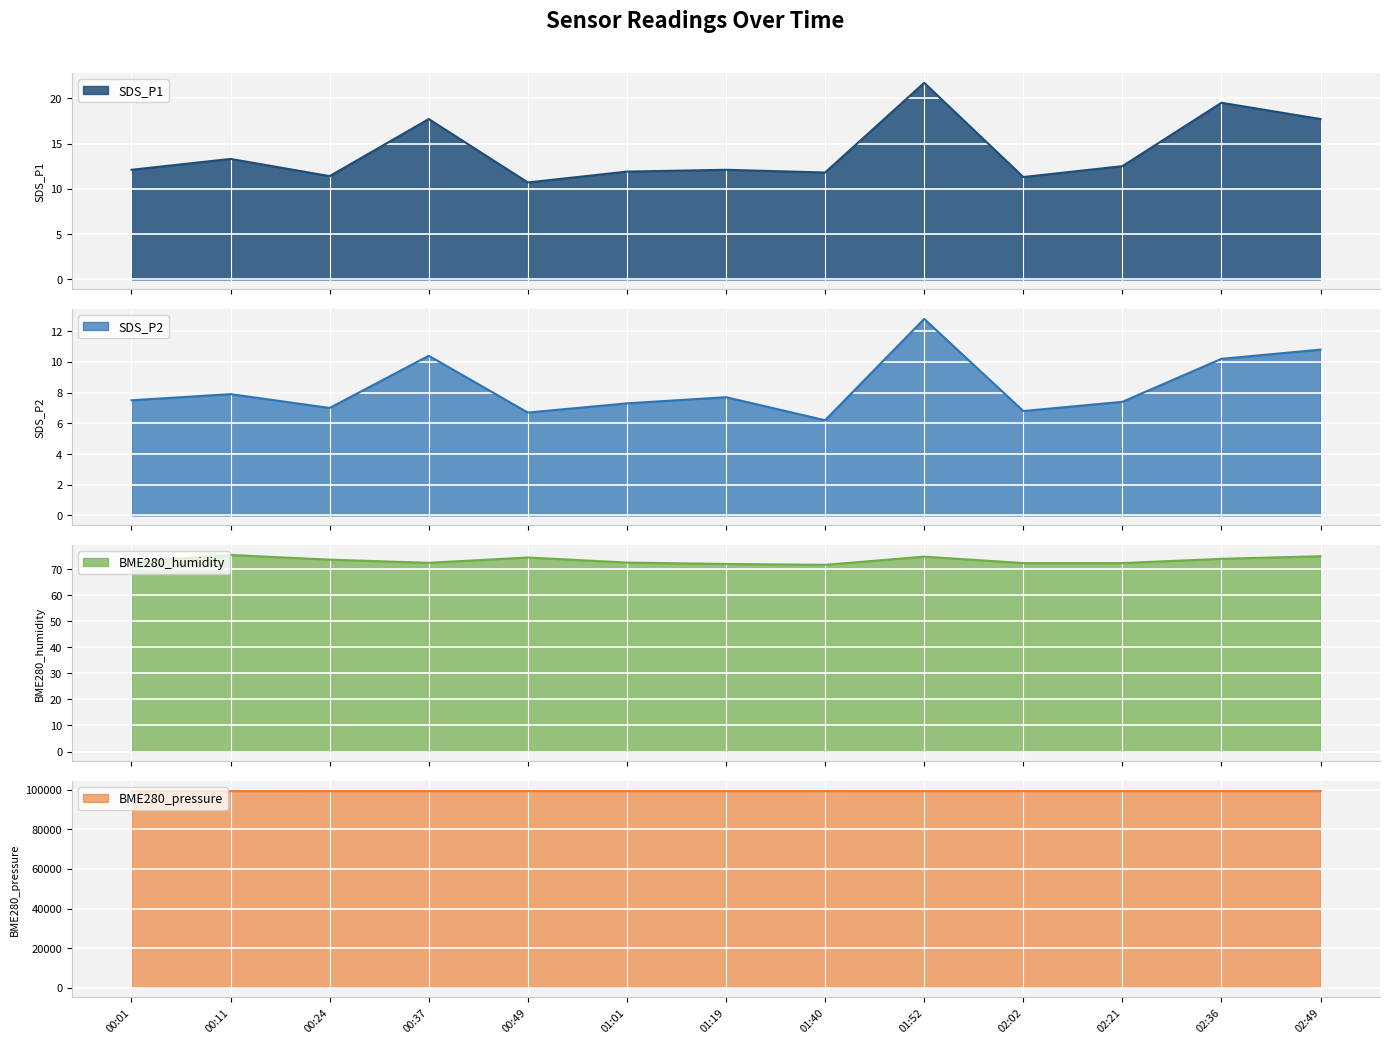

Which has a higher value, 01:01 or 01:52?

01:52